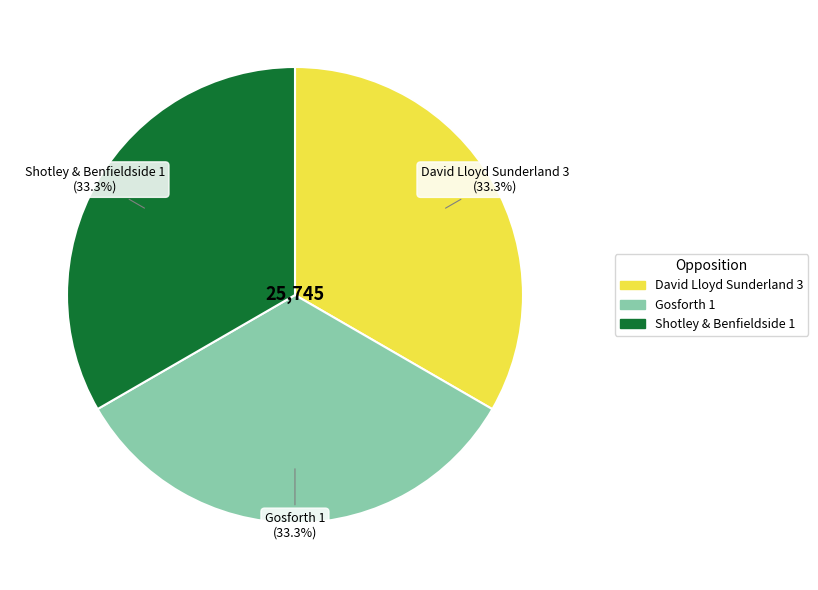

The Gosforth 1 slice represents 26% of the pie. True or false?

False